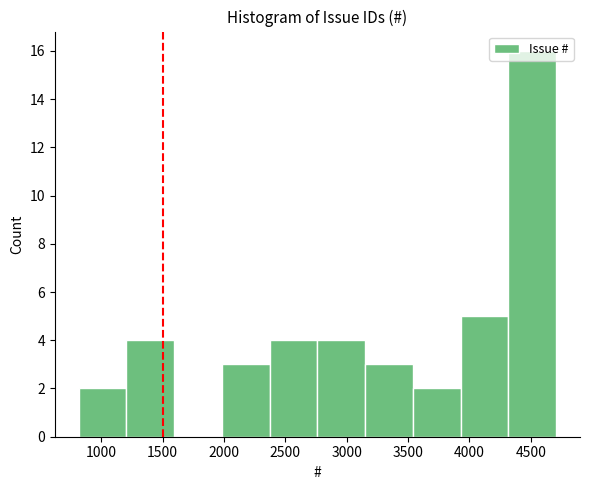

Reading left to right, list every bar in this chart as the range it spans on the x-axis followed by its height. Neither the bar edges nor the heights are printed on the chart, so give them approximately, as read against the axes.

800 to 1200: 2
1200 to 1600: 4
1600 to 2000: 0
2000 to 2350: 3
2350 to 2750: 4
2750 to 3150: 4
3150 to 3550: 3
3550 to 3950: 2
3950 to 4300: 5
4300 to 4700: 16